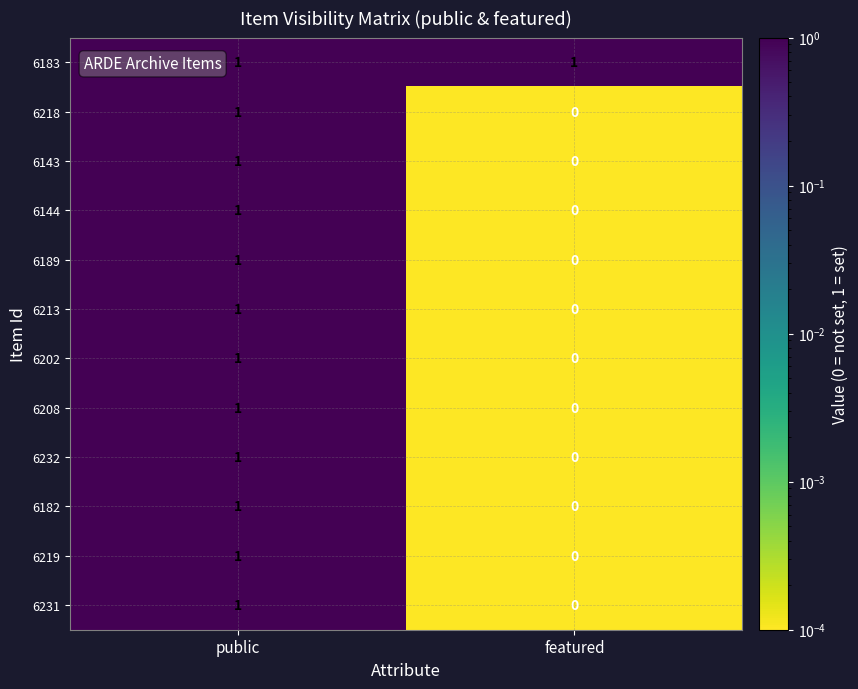

At which category is the sum across all series the highest?

public